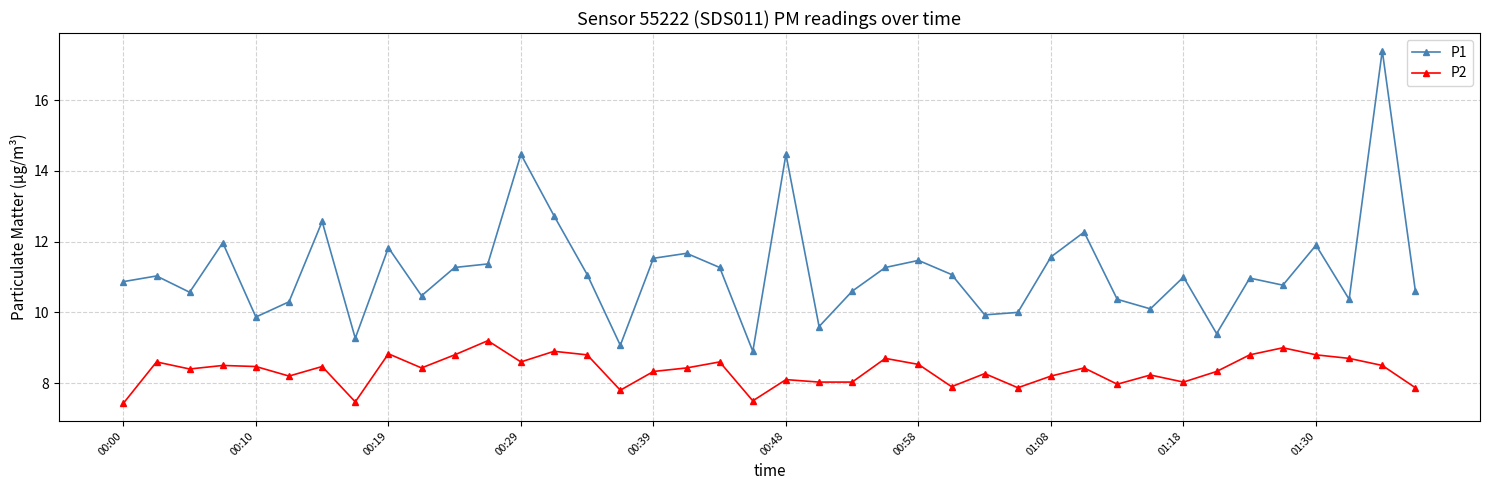

True or false: P1 and P2 cross at least once.

False